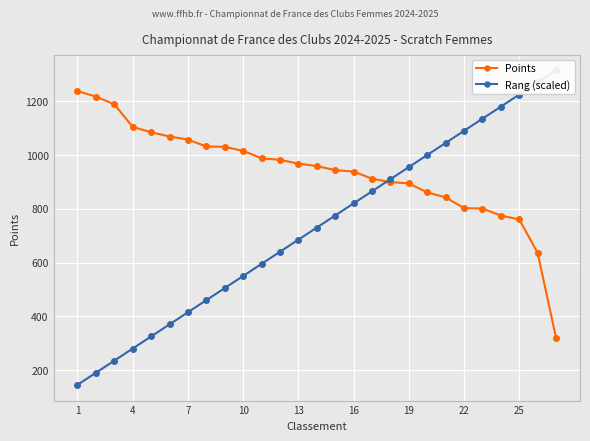

What is the highest value of the Points series?

1237.6